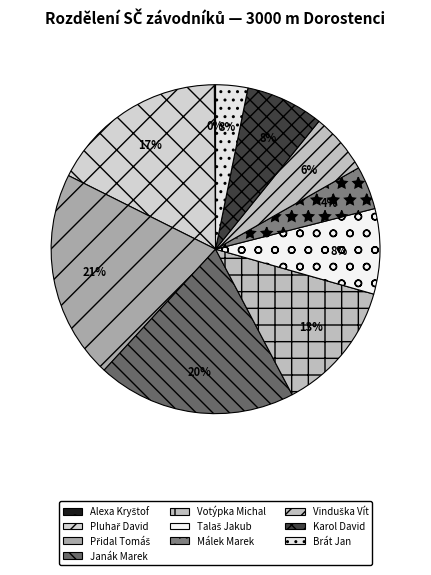

Which category has the biggest portion of the pie?

Přidal Tomáš